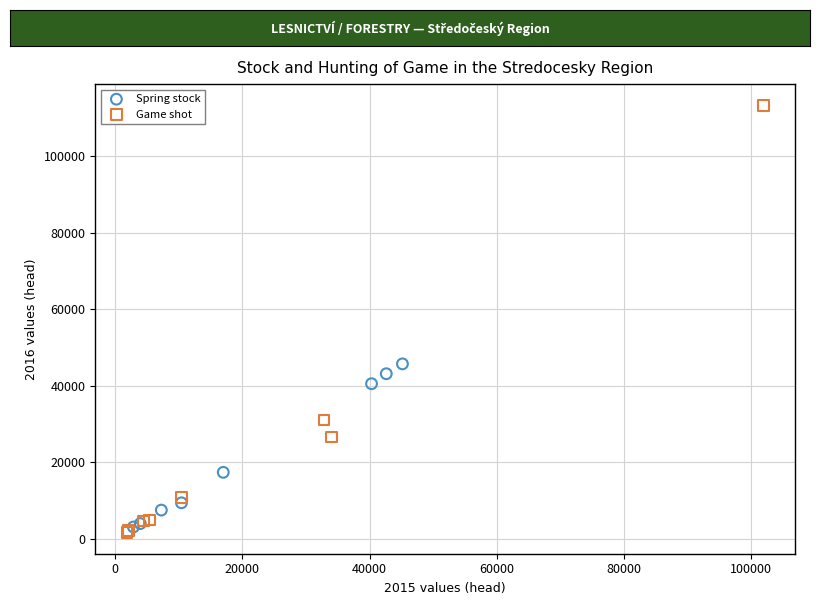

What are all the series names shown in the legend?

Spring stock, Game shot